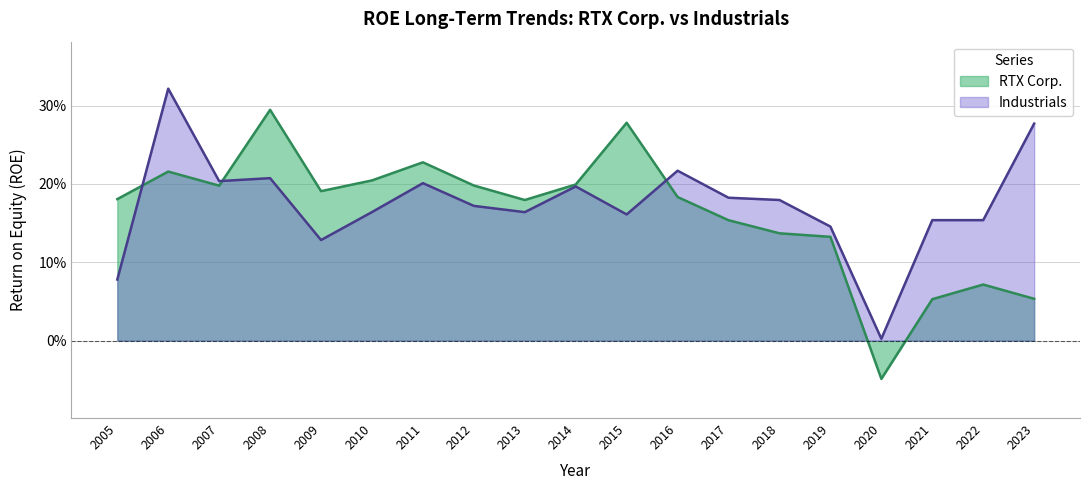

Is the value of Industrials at 2007 greater than the value of RTX Corp. at 2018?

Yes